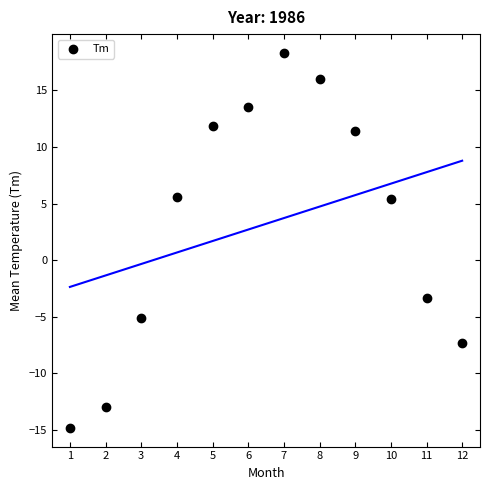

What is the range of X values (max minus min)?

11.0